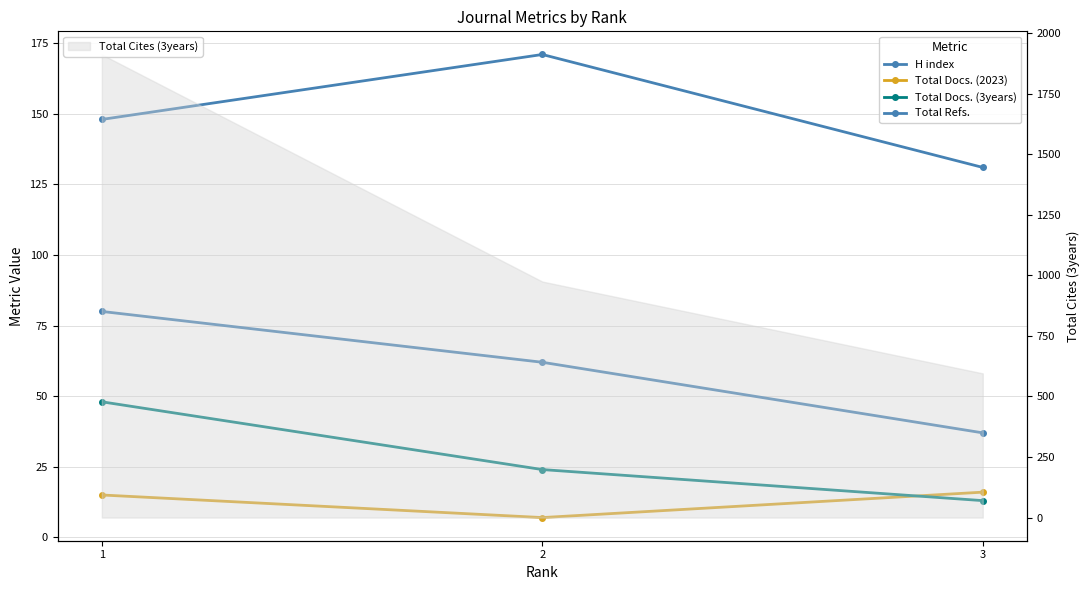

The value of Total Refs. at 1 is 80. True or false?

True